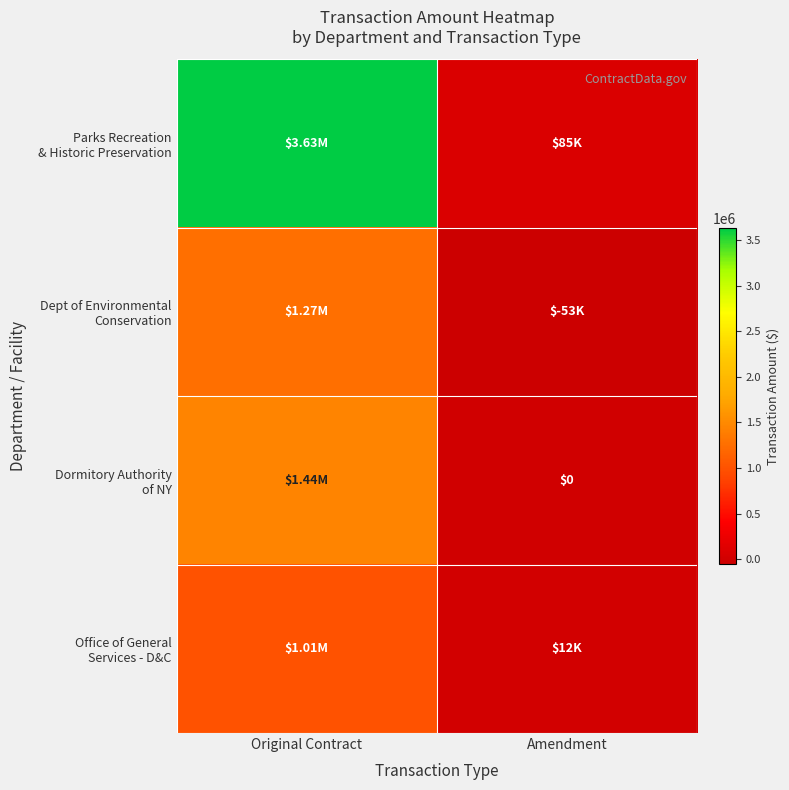

Is it true that Dept of Environmental Conservation equals 2234197 at Original Contract?

False